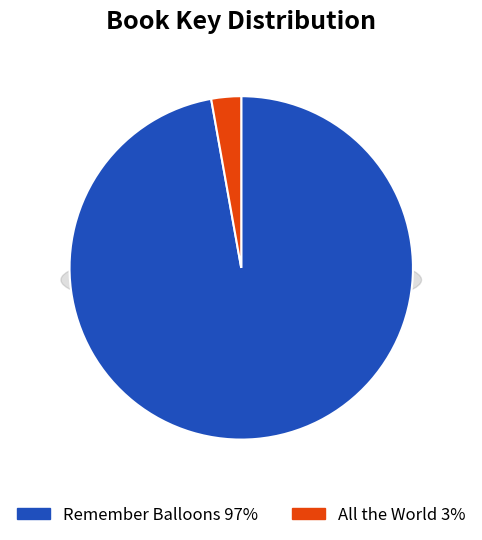

How many slices are in this pie chart?

2